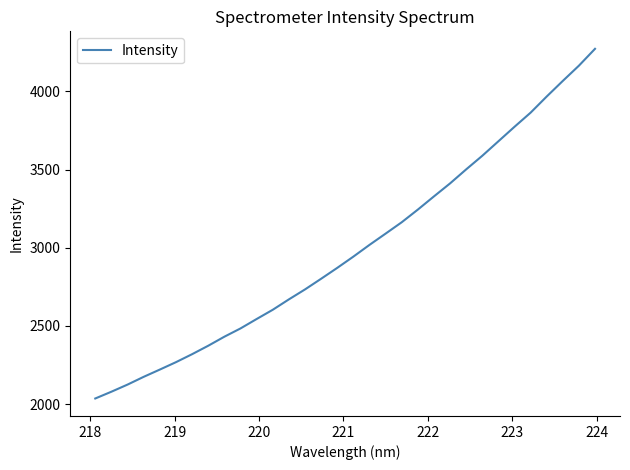

What is the minimum value shown in the chart?

2035.9